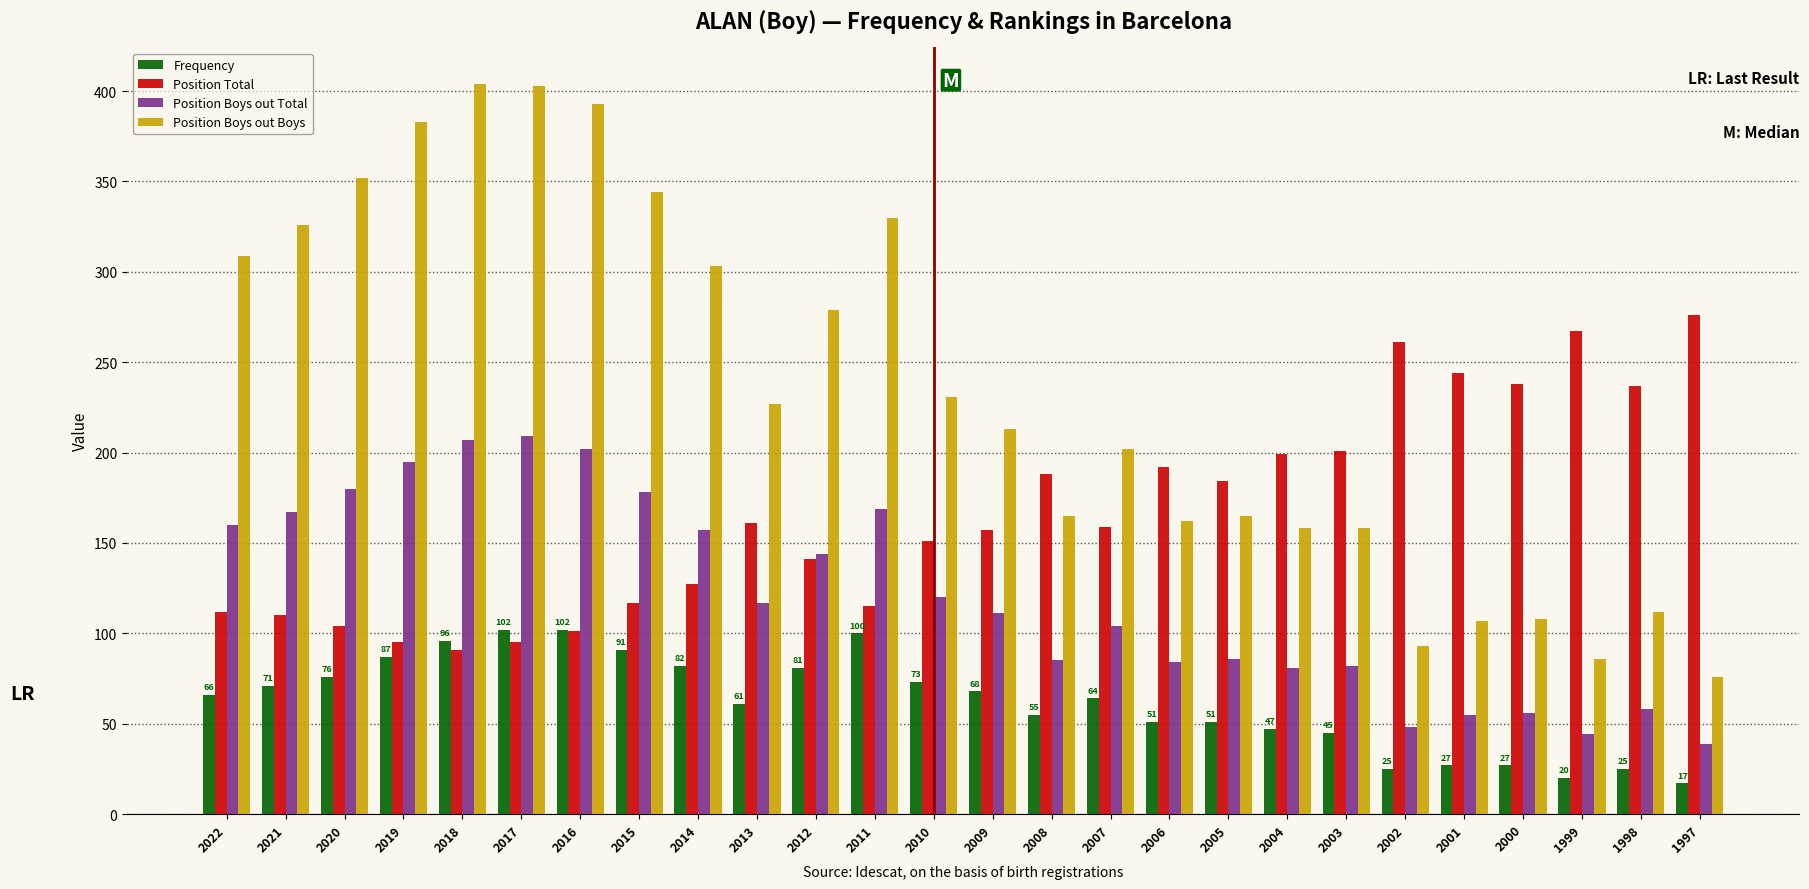

At 2017, list the series in order from largest to smallest.

Position Boys out Boys, Position Boys out Total, Frequency, Position Total